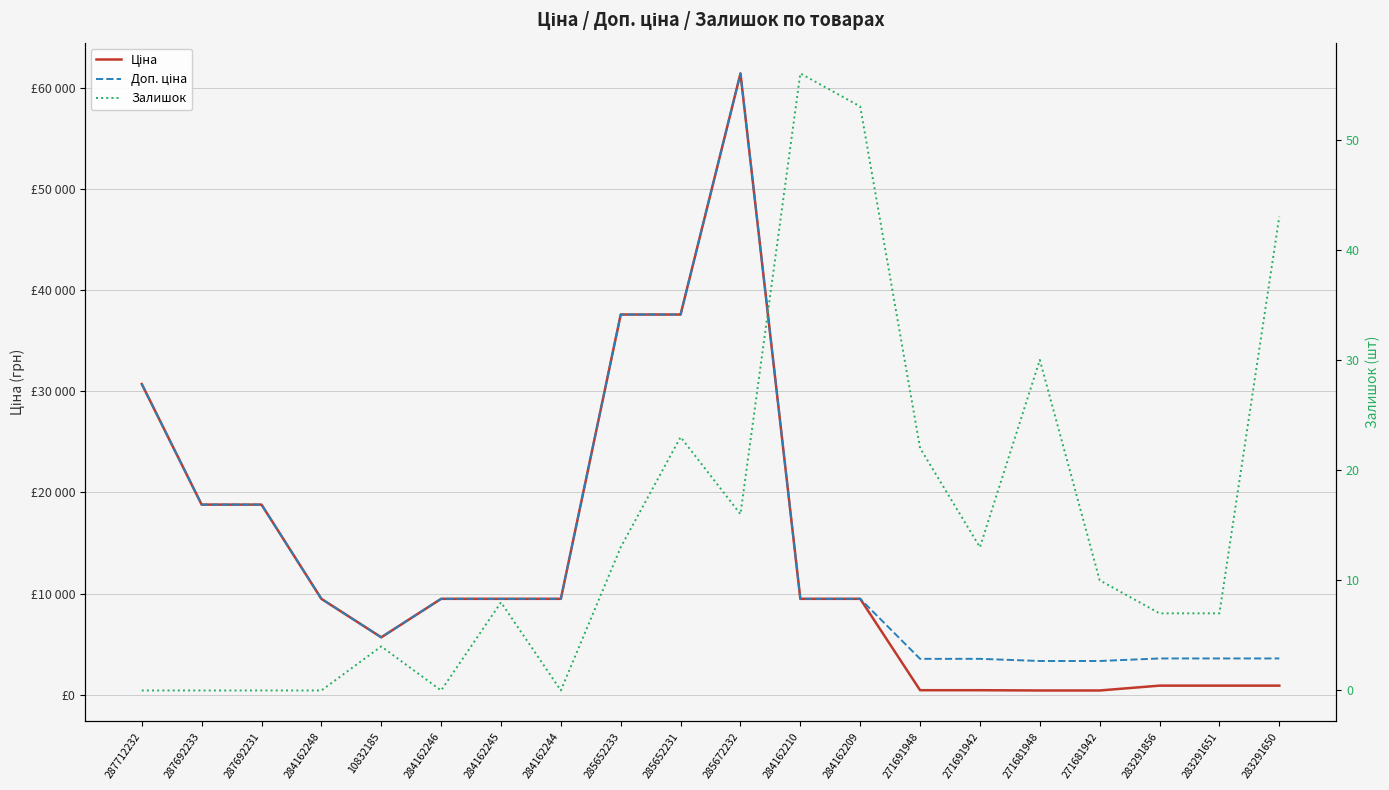

At which category is the sum across all series the highest?

285672232